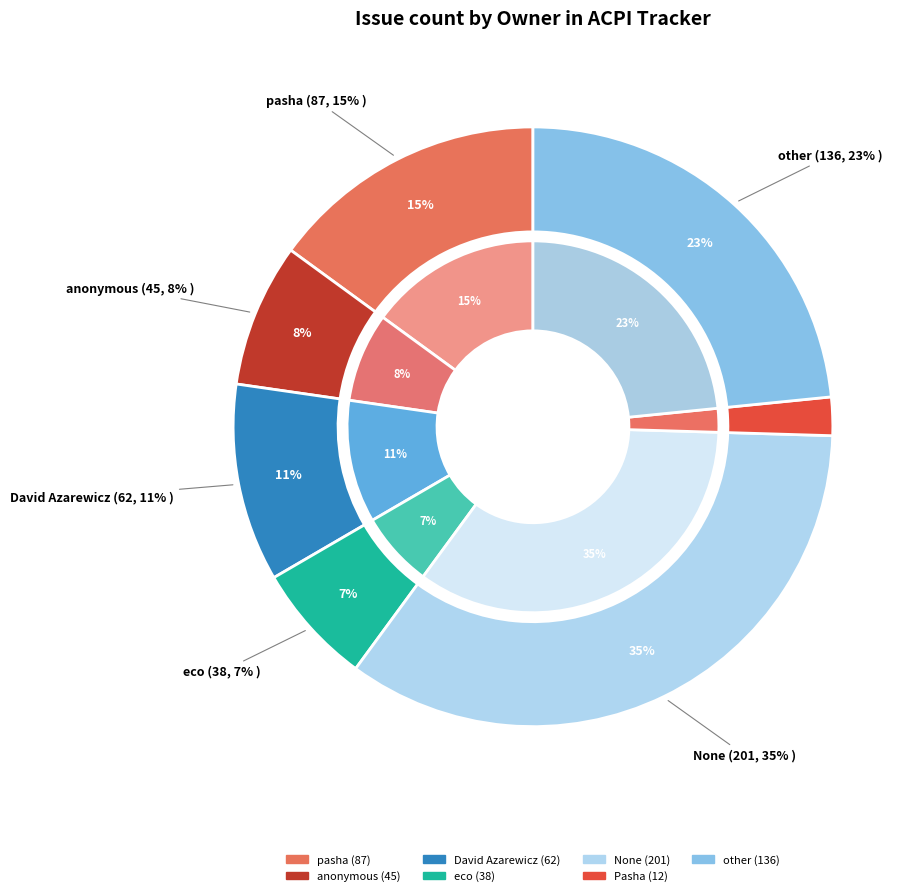

To the nearest percent, what is the difference between the eco and Pasha slice percentages?

4%